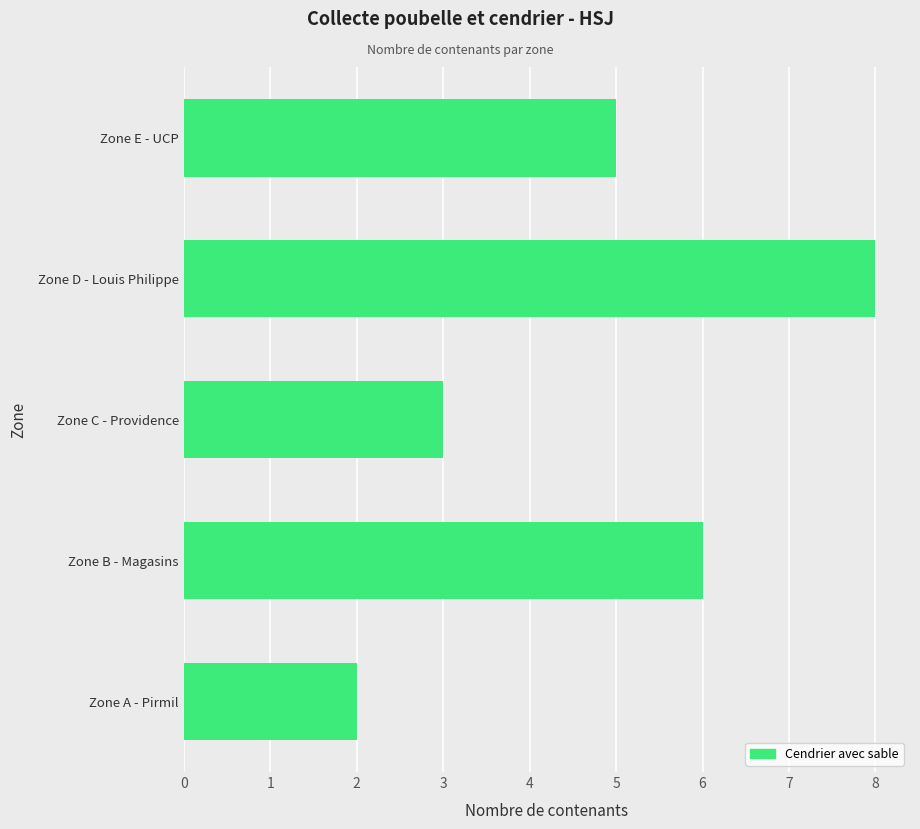

The value at Zone E - UCP is 5. True or false?

True